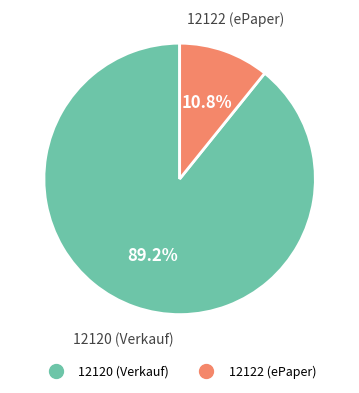

Is there a majority slice in this chart?

Yes